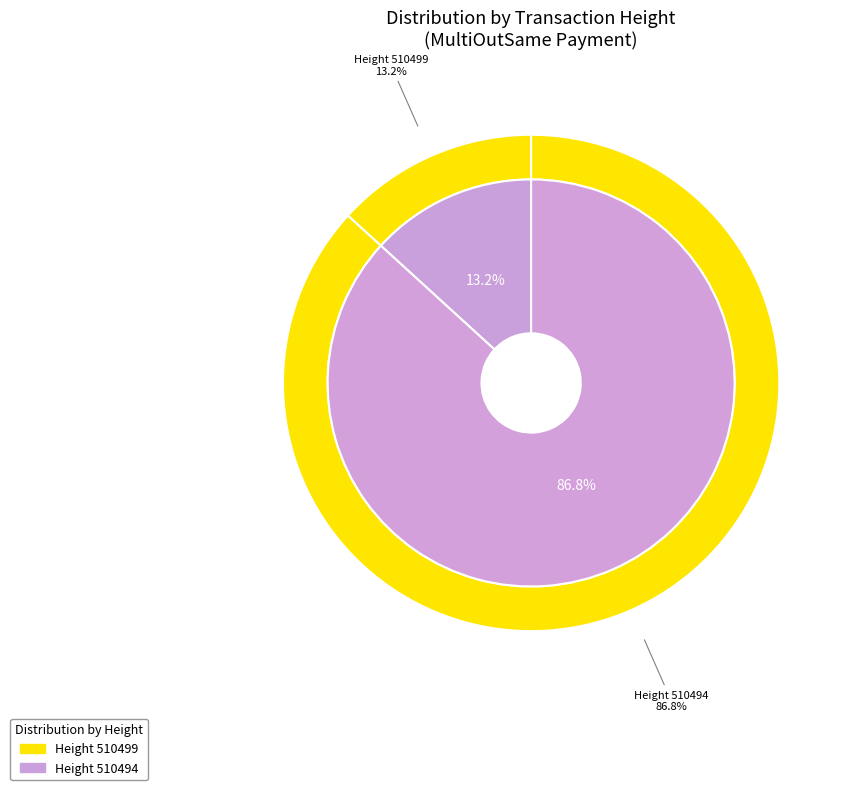

To the nearest percent, what is the average slice percentage?

50%